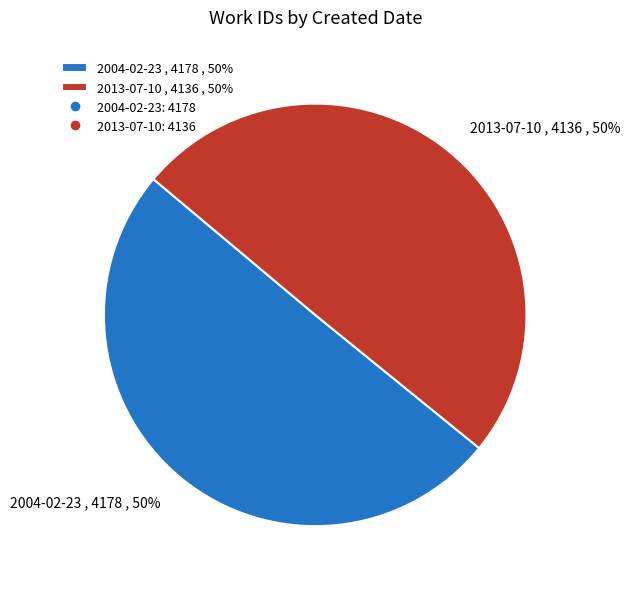

What percentage is the 2013-07-10 slice, to the nearest percent?

50%